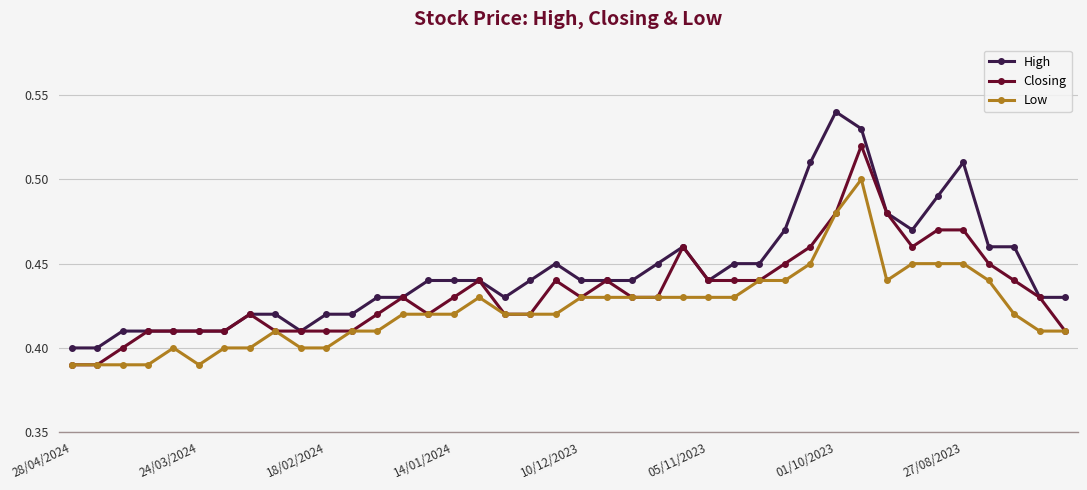

True or false: High has more than 2 interior local peaks.

True